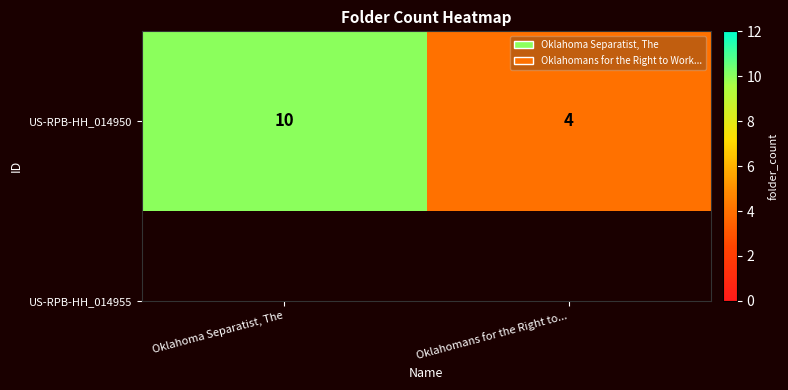

Rank the categories by value from lowest to highest.

Oklahomans for the Right to..., Oklahoma Separatist, The